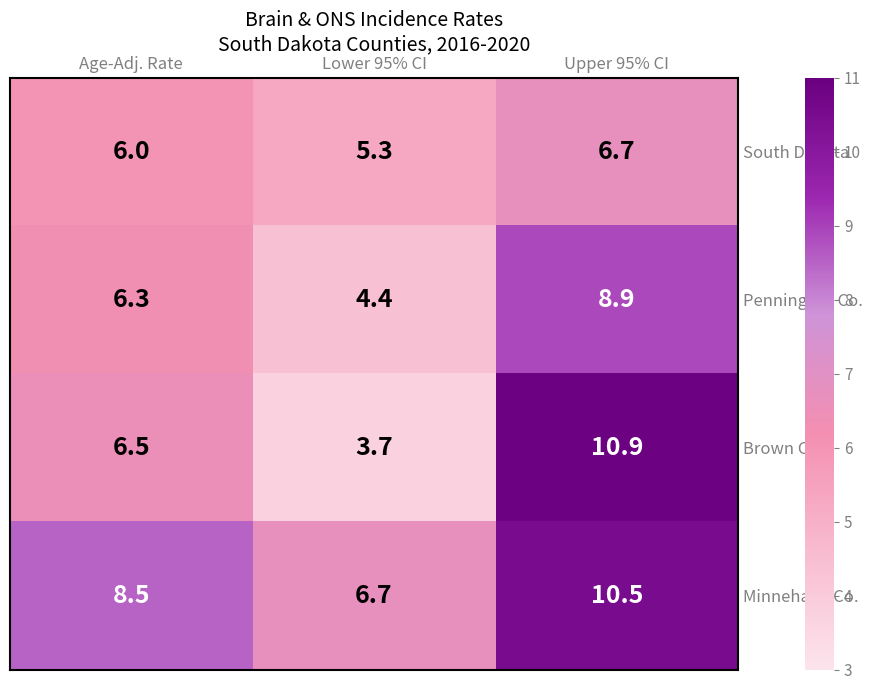

Is it true that Brown Co. equals 3.7 at Lower 95% CI?

True